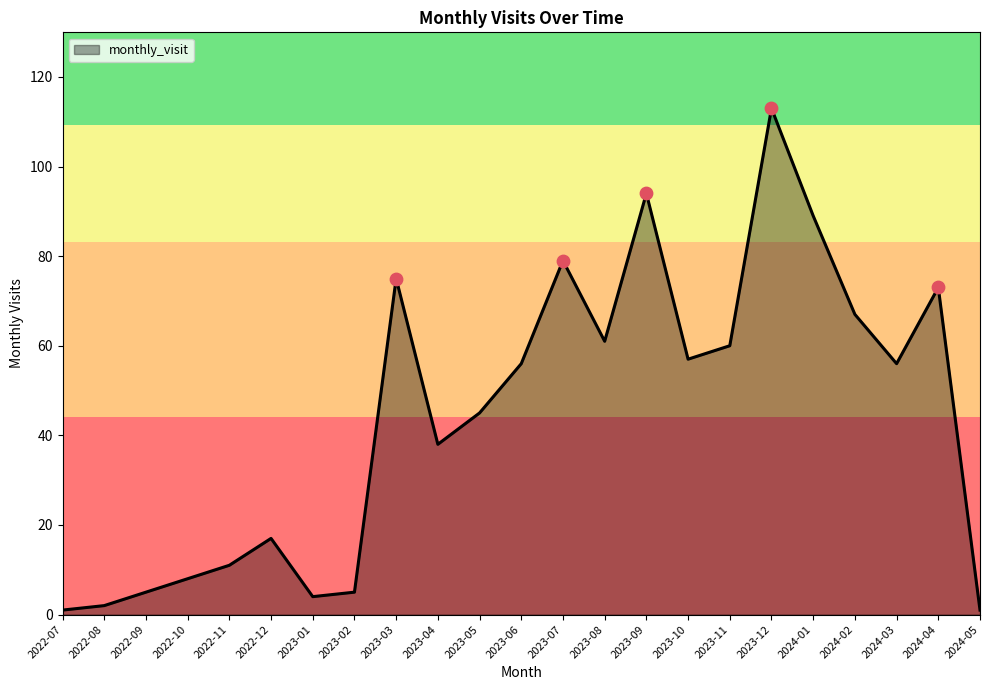

What is the ratio of the value at 2023-06 to the value at 2023-01?

14.0